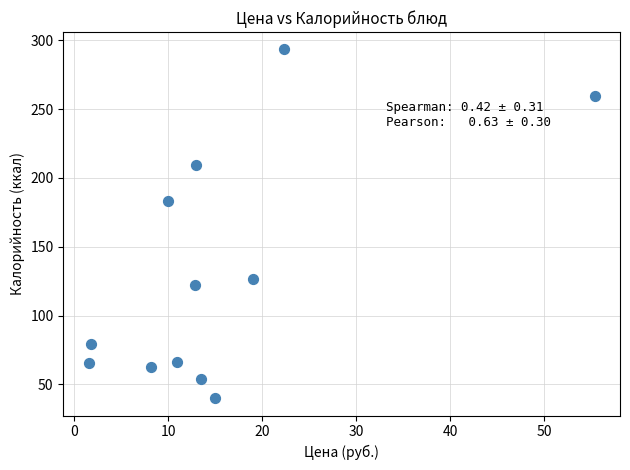

What is the range of X values (max minus min)?

53.8